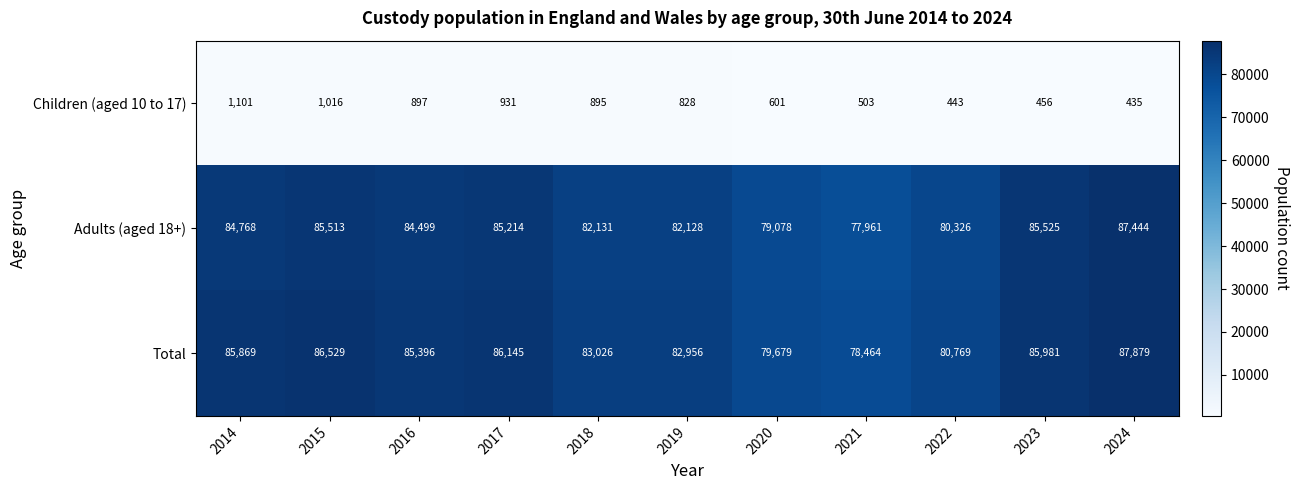

Which series has the largest total across all categories?

Total